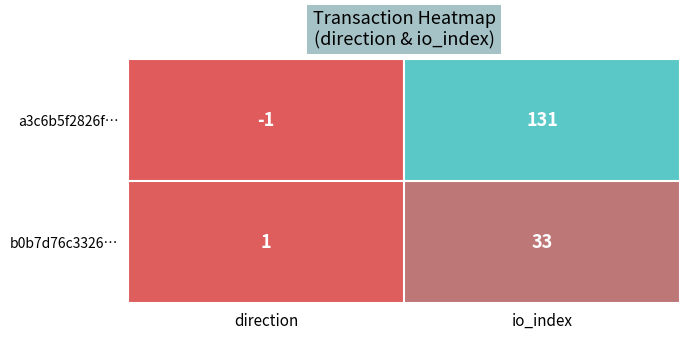

Read the b0b7d76c3326… value at io_index.

33